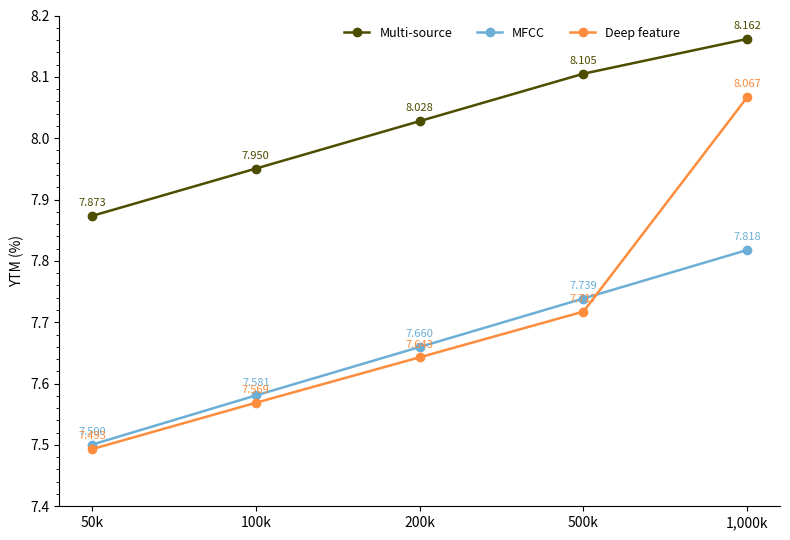

What is the difference between the maximum and minimum values in the Multi-source series?

0.3